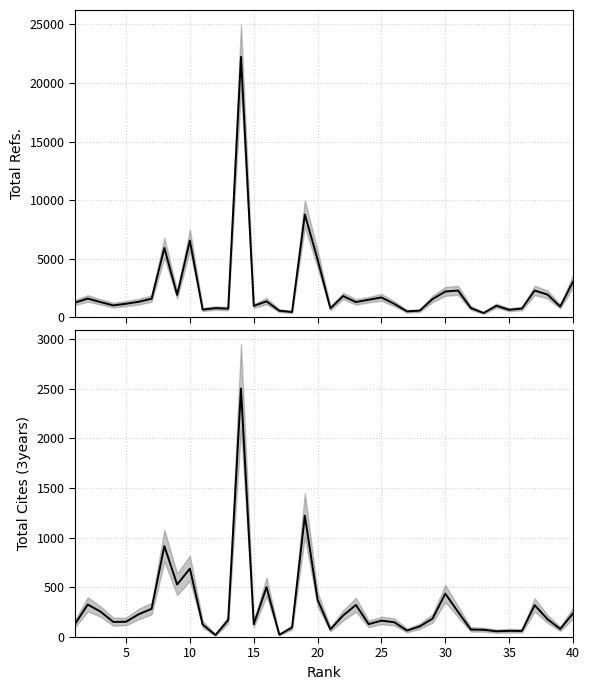

True or false: Total Refs. and Total Cites (3years) intersect in this chart.

False